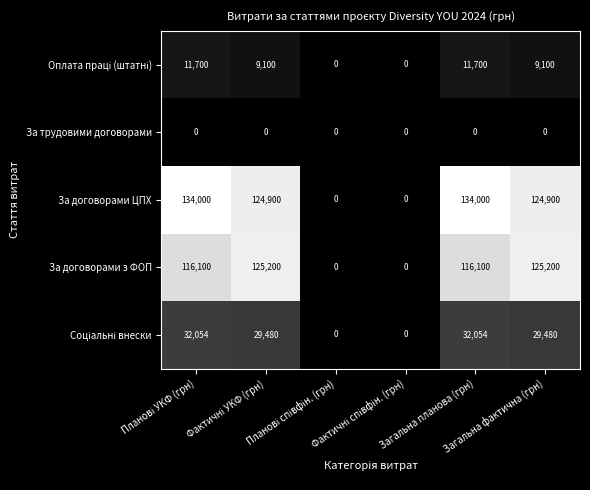

How many categories are shown in the chart?

6